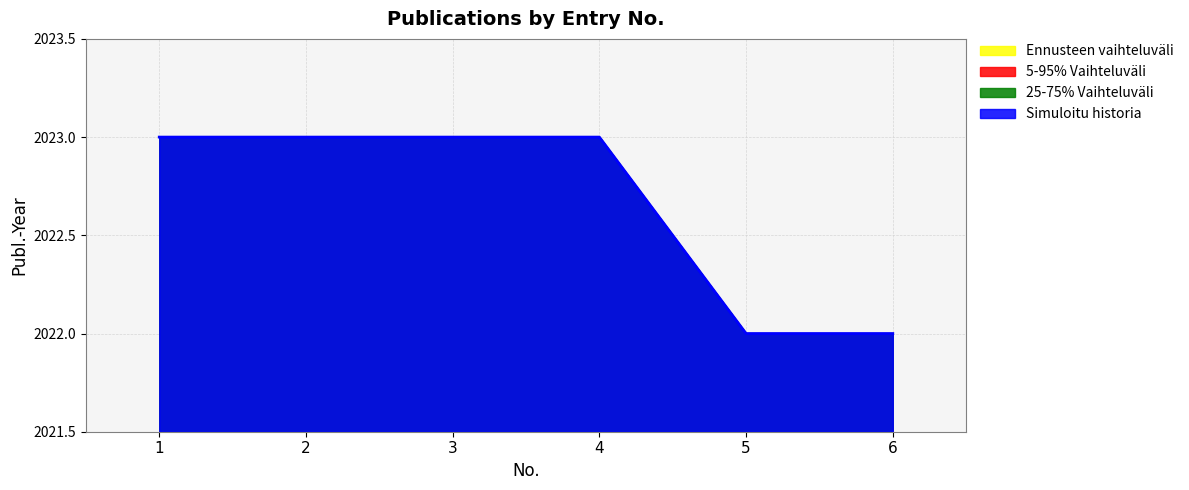

The 25-75% Vaihteluväli series shows 3586 at 3. True or false?

False